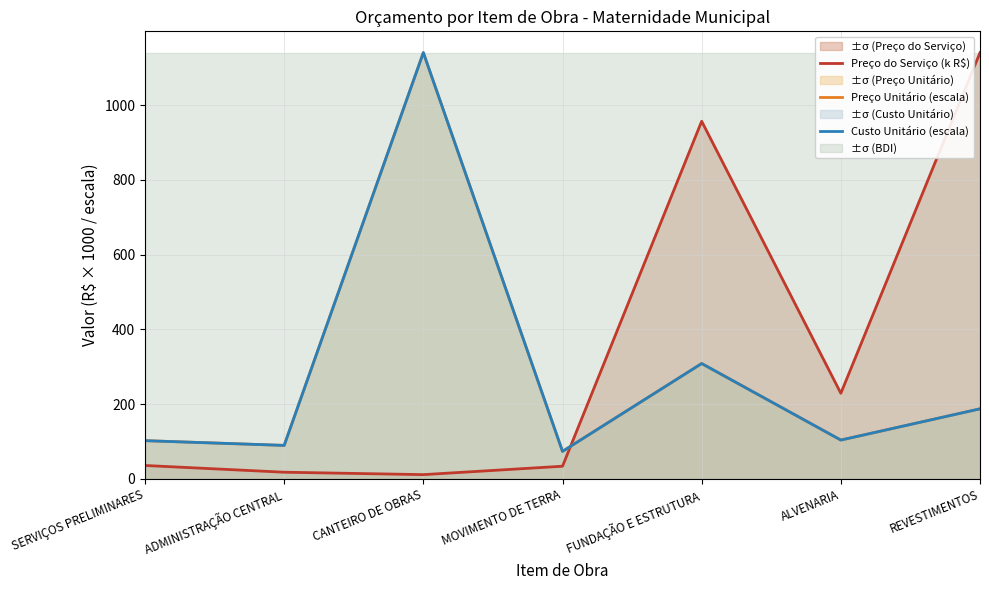

What position from the left is MOVIMENTO DE TERRA?

4